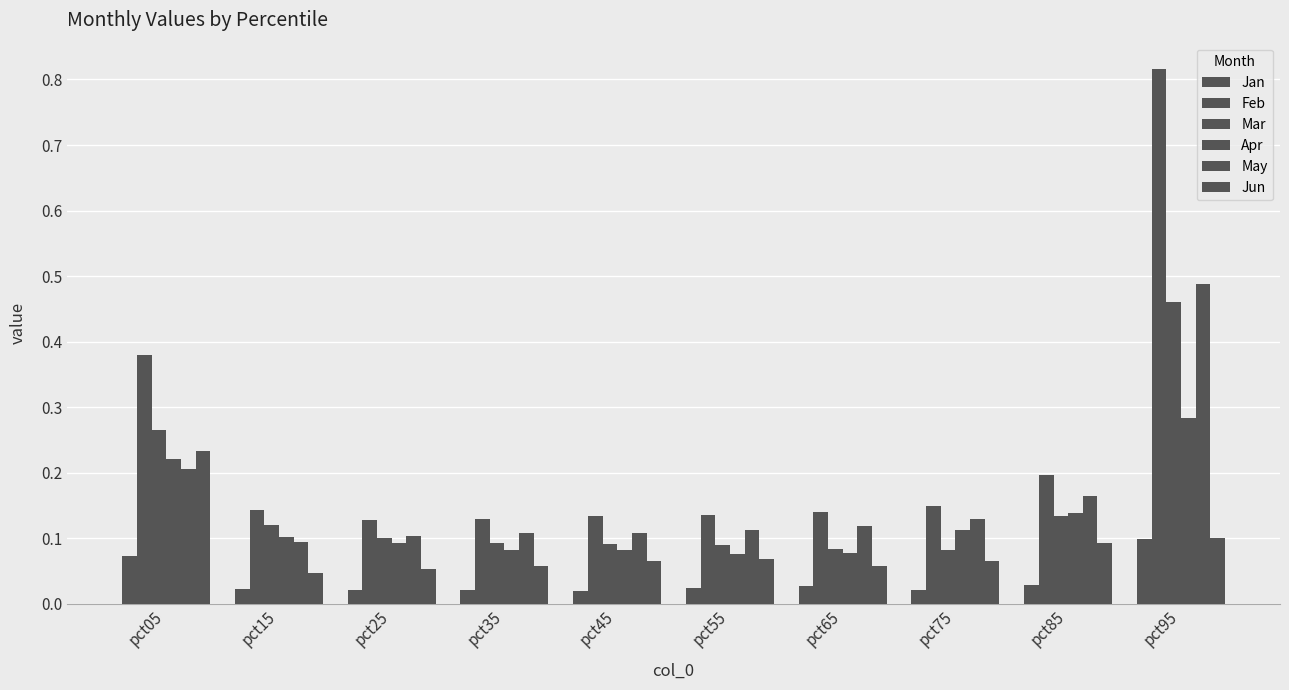

How many categories are shown in the chart?

10